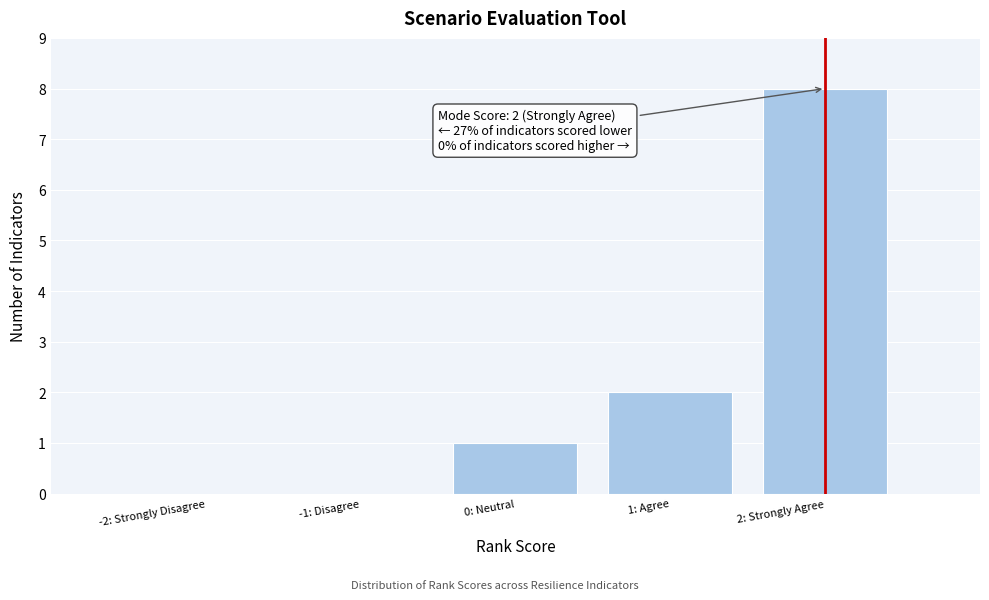

Reading left to right, extract all data points from this chart.

-2: Strongly Disagree=0	-1: Disagree=0	0: Neutral=1	1: Agree=2	2: Strongly Agree=8